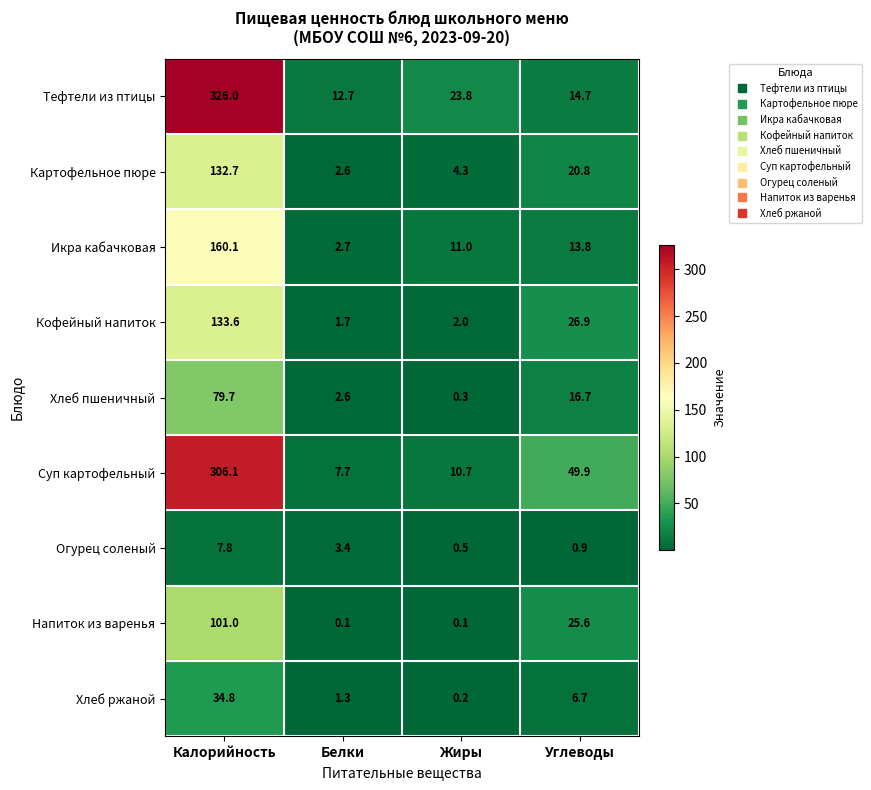

True or false: Икра кабачковая has a value of 13.8 at Углеводы.

True